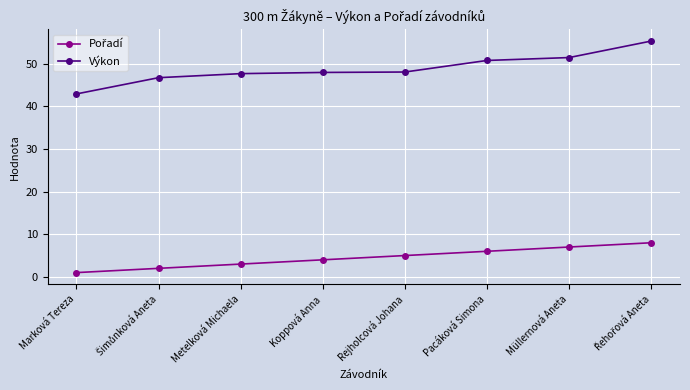

At which label does Výkon reach its minimum?

Marková Tereza